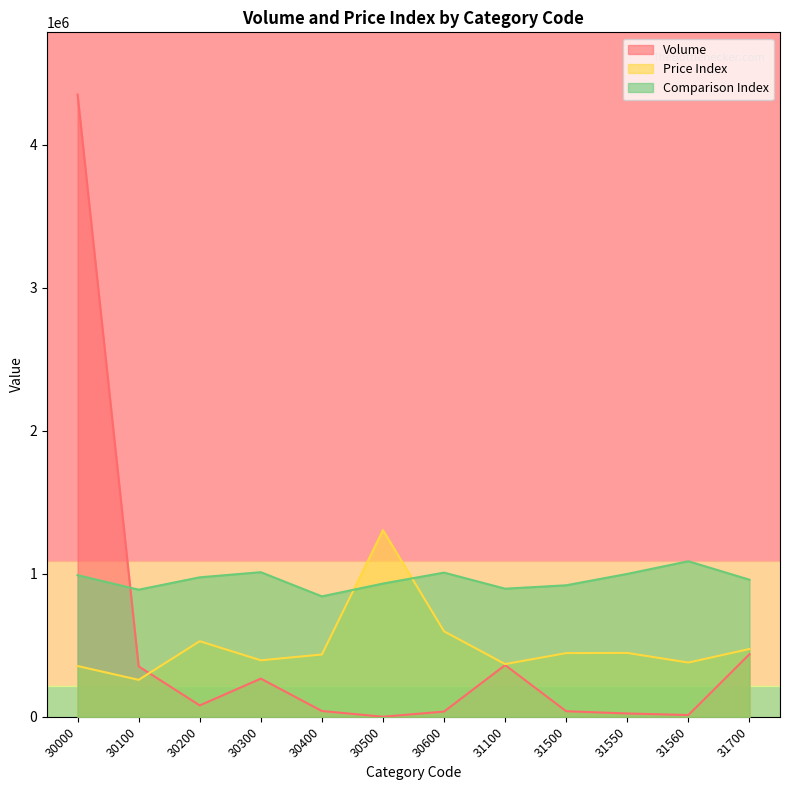

Rank the series at 31550 from lowest to highest value.

Volume, Price Index, Comparison Index